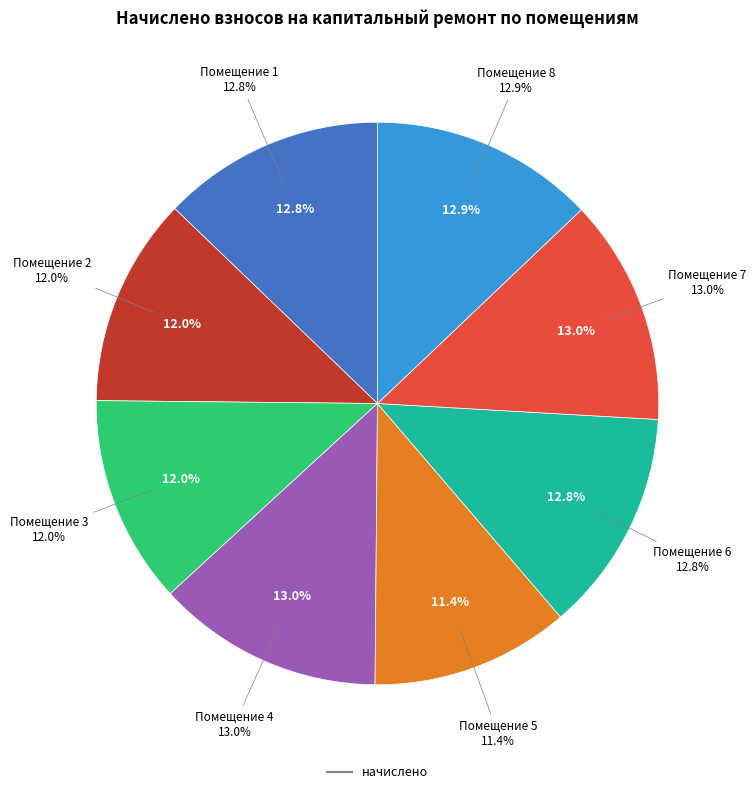

What percentage is the 2 slice, to the nearest percent?

12%